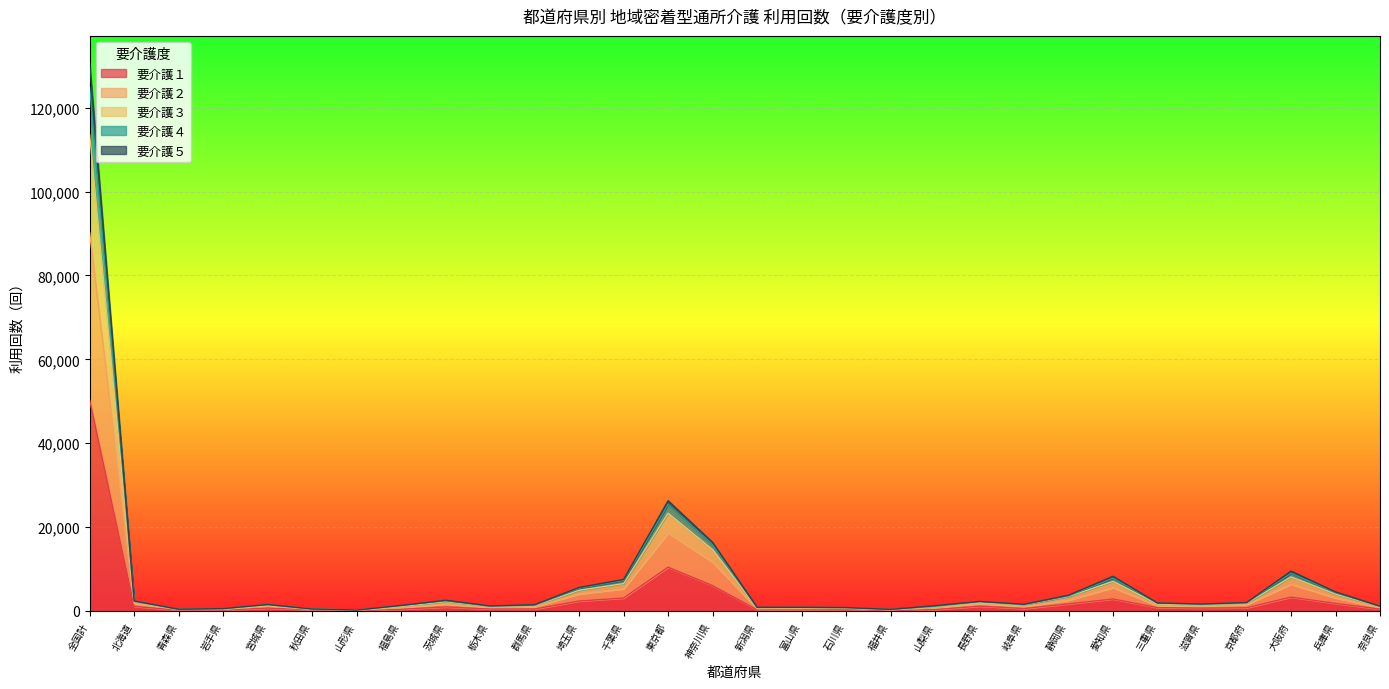

What is the total value across all series at 全国計?

130581